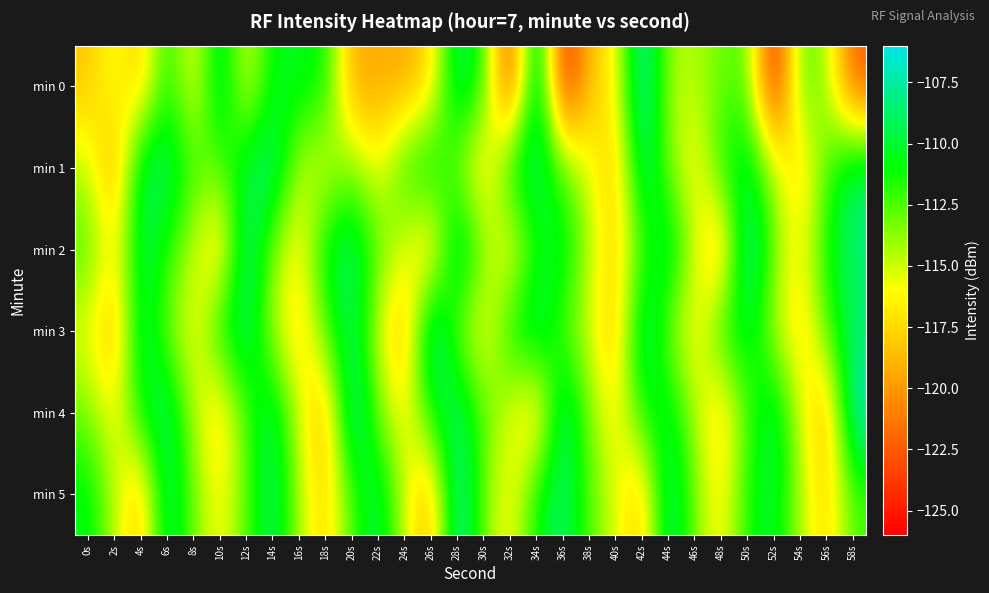

Rank the series by their maximum value, from lowest to highest.

min 1, min 2, min 3, min 4, min 5, min 0